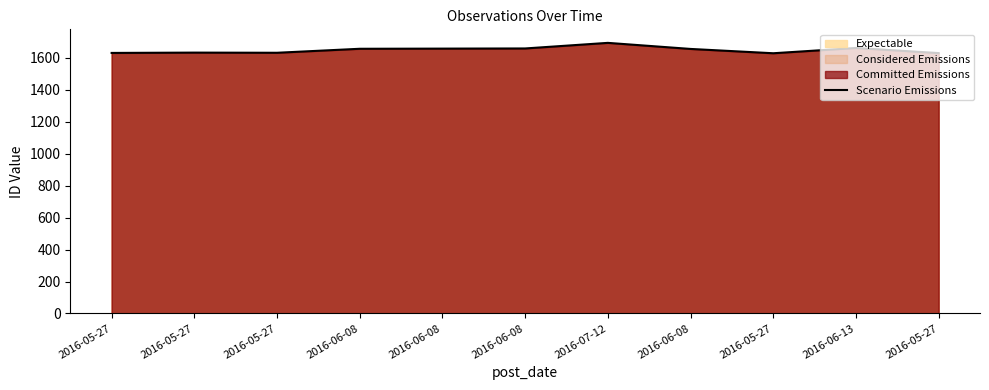

Rank the categories by value from highest to lowest.

2016-07-12, 2016-06-13, 2016-06-08, 2016-06-08, 2016-06-08, 2016-06-08, 2016-05-27, 2016-05-27, 2016-05-27, 2016-05-27, 2016-05-27